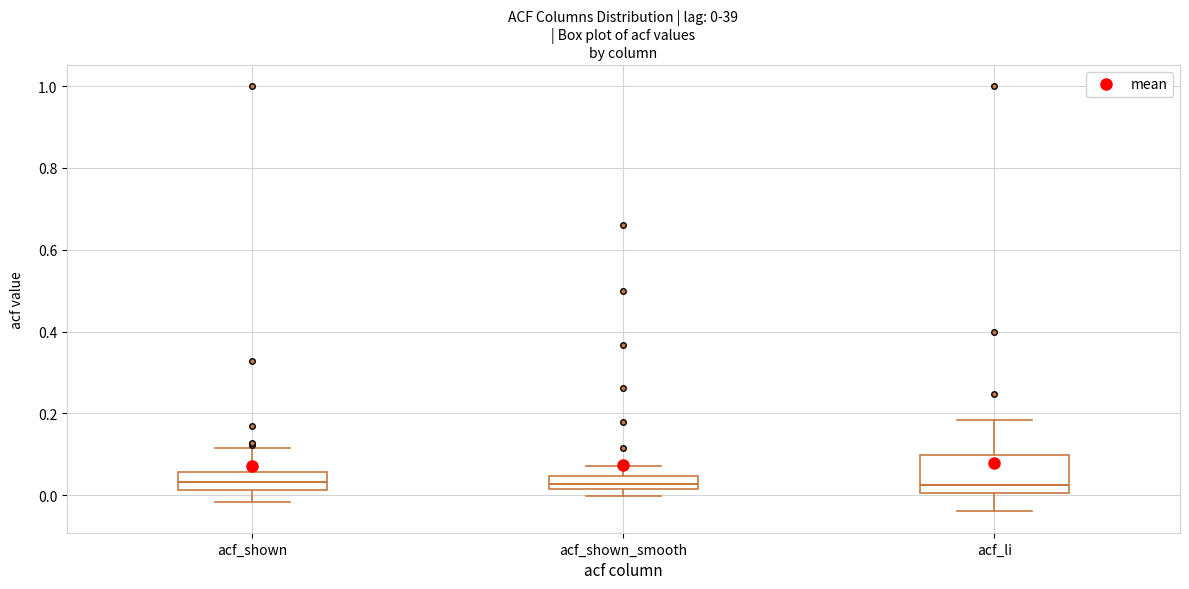

Which box is the tallest, from its lower edge to its upper edge?

acf_li